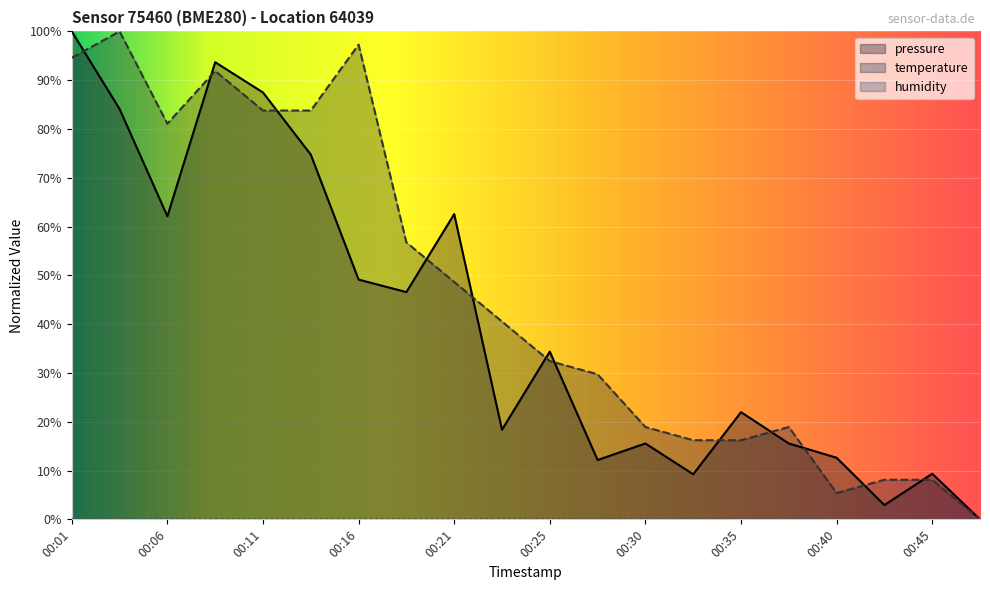

At which category does temperature reach its first local valley?

00:06